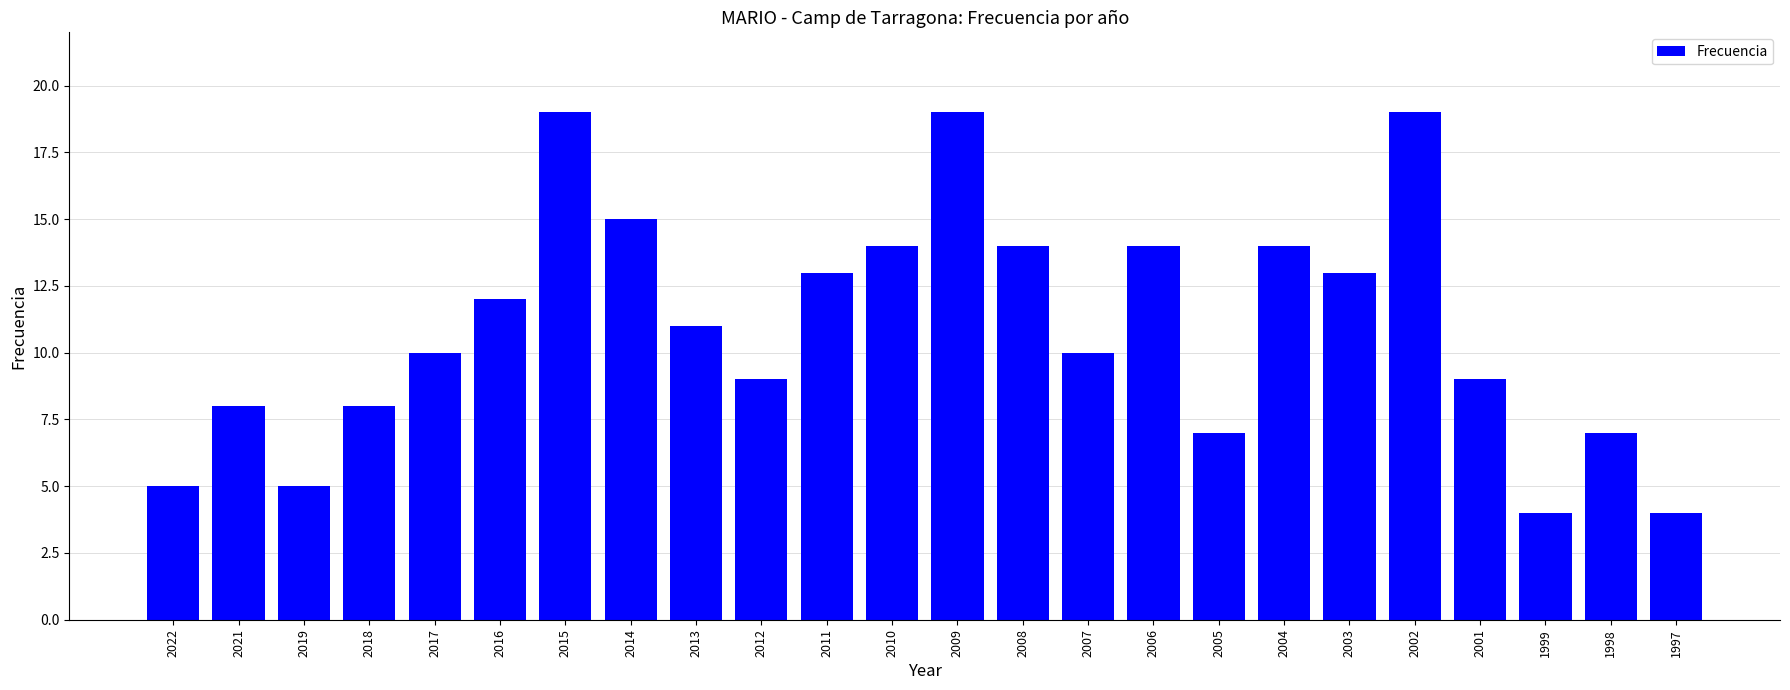

What is the greatest value displayed?

19